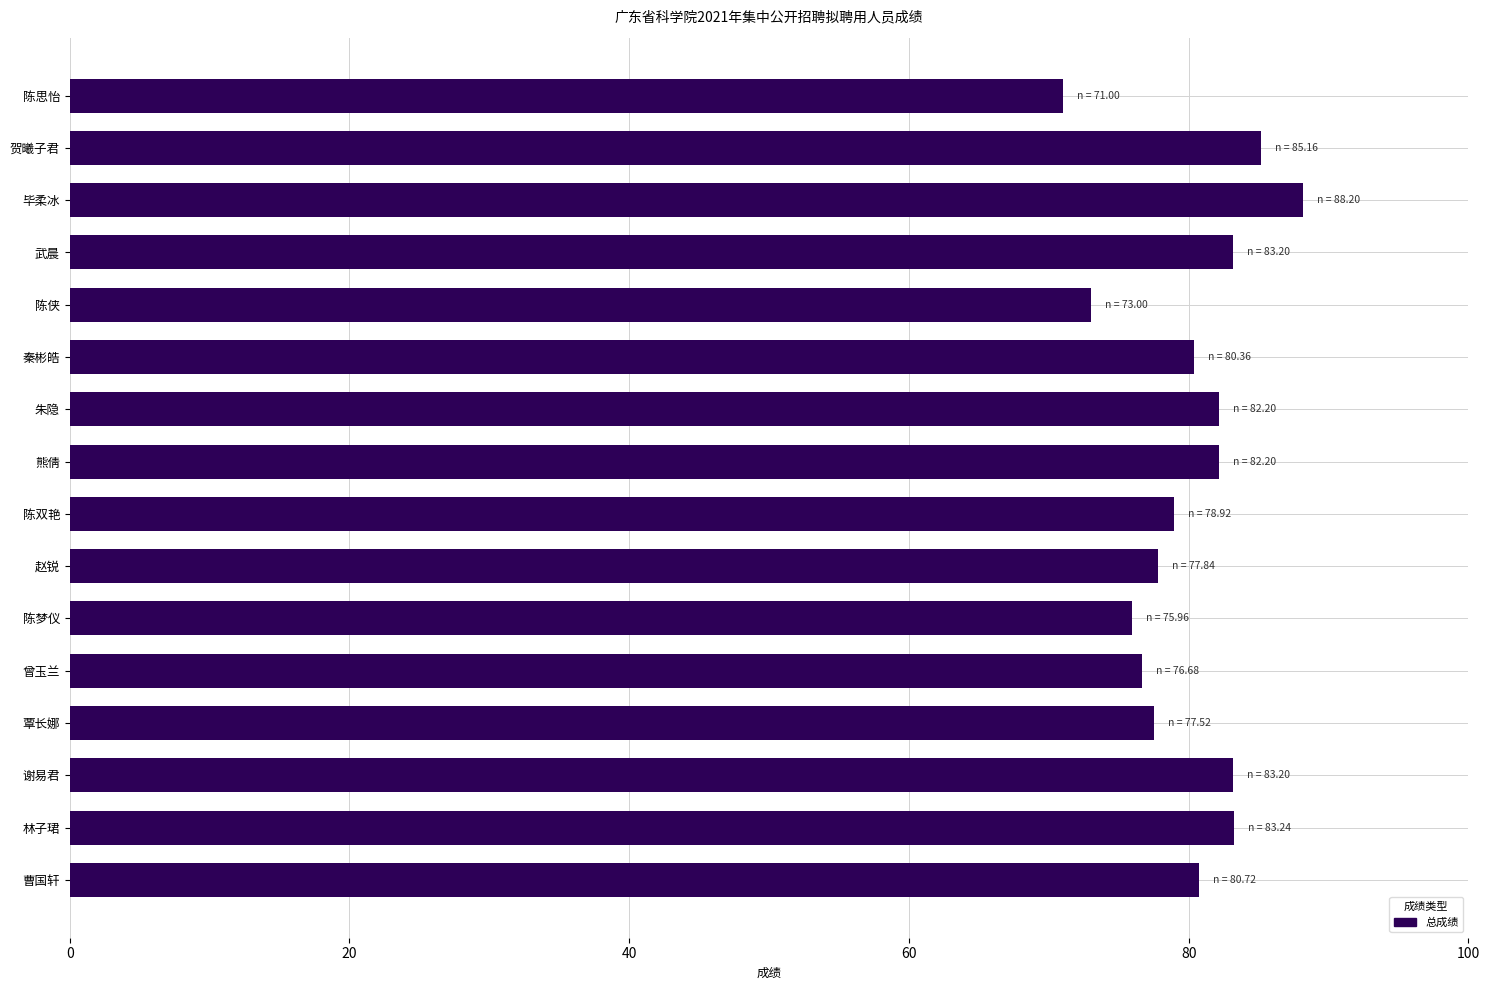

What is the sum of all values?

1279.4